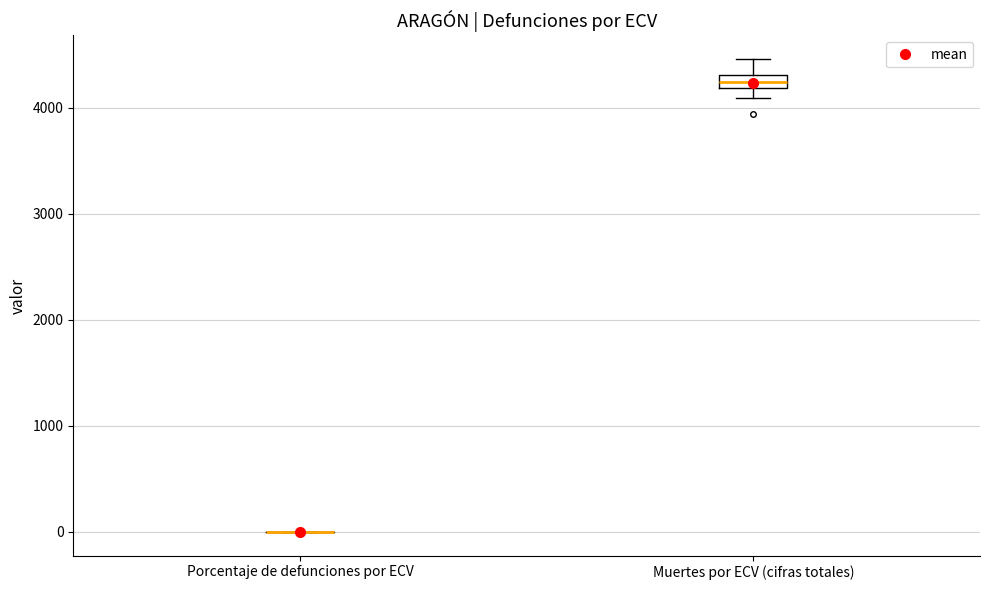

Comparing the boxes themselves (not the whiskers), which one is the tallest?

Muertes por ECV (cifras totales)